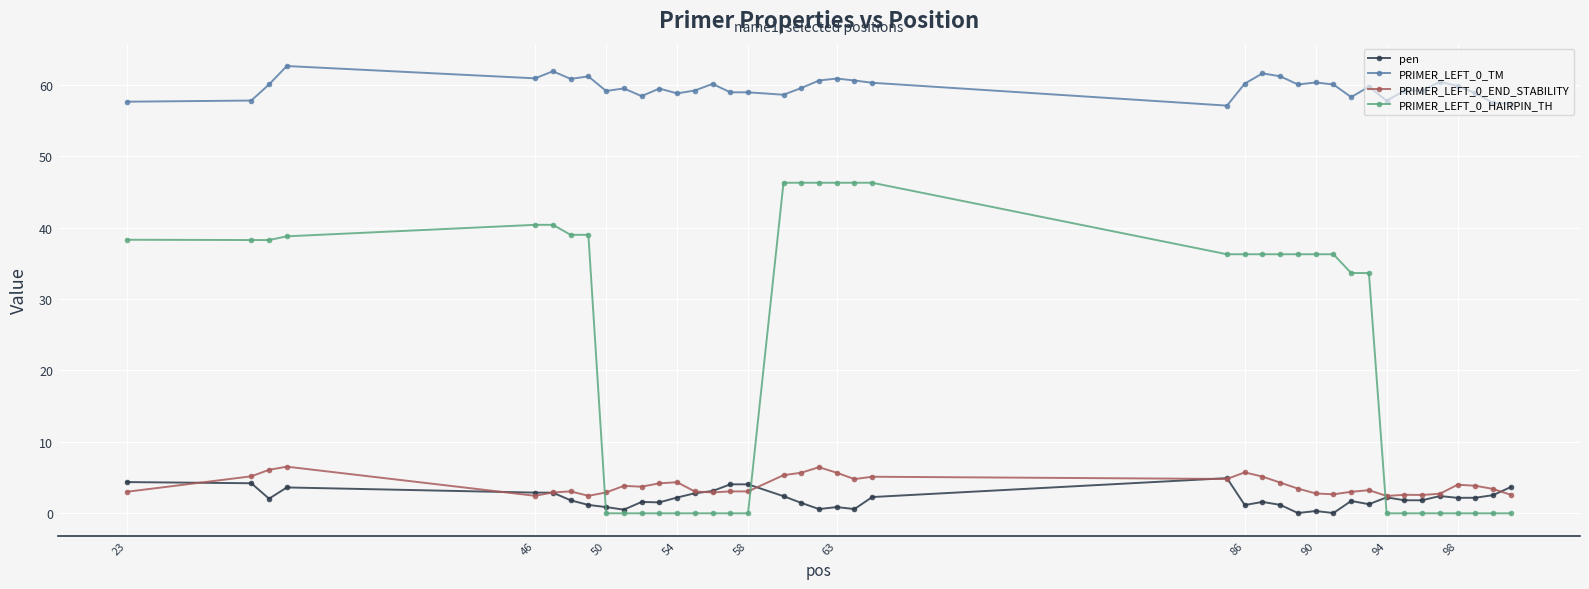

What is the maximum value shown in the chart?

62.6